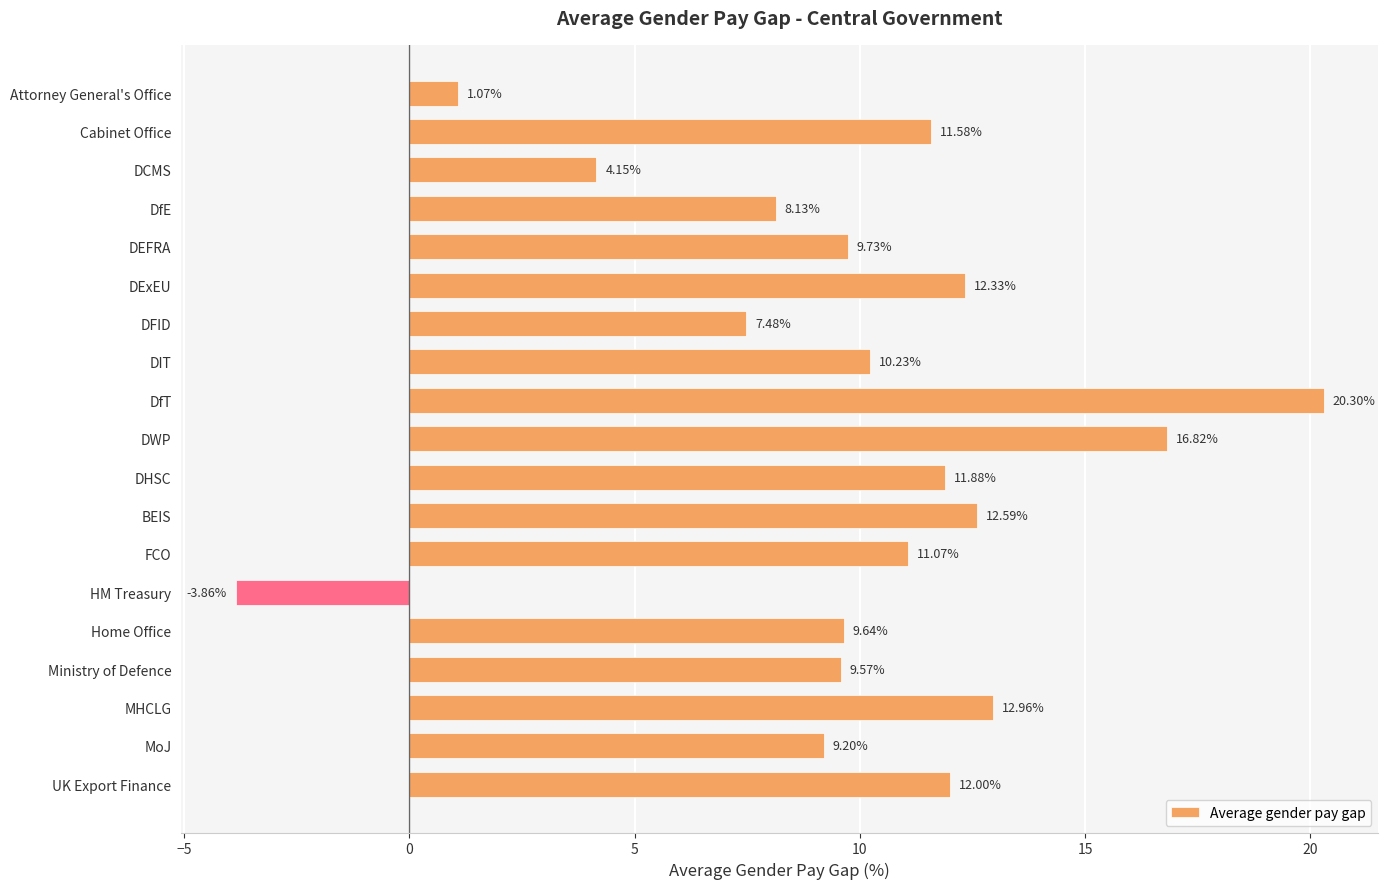

What is the average value?

9.8